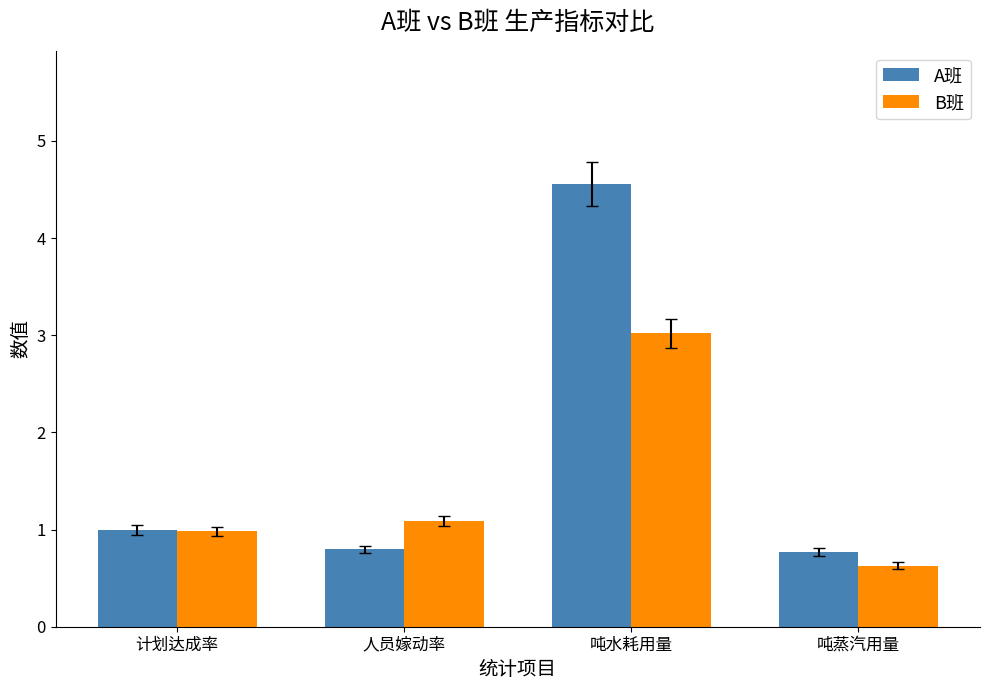

Reading left to right, what are all the values shown in this chart?

A班: 1.0	0.8	4.6	0.8
B班: 1.0	1.1	3.0	0.6